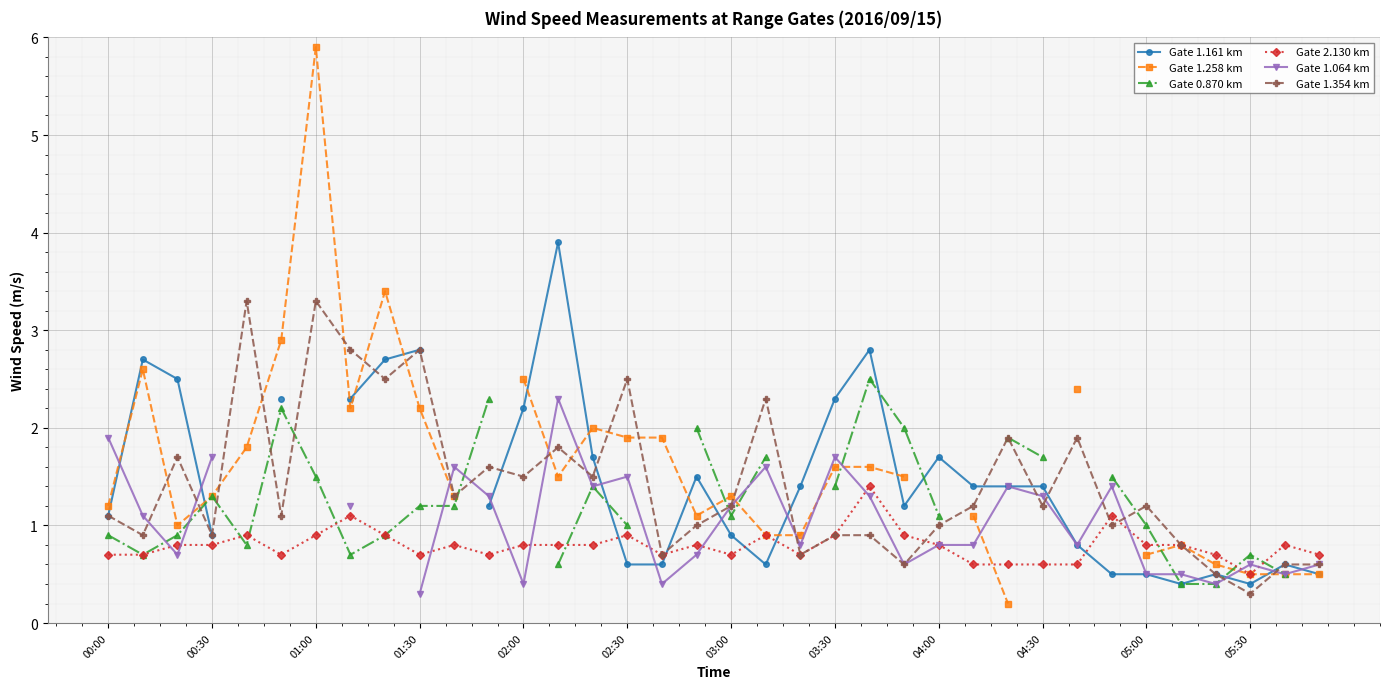

True or false: Gate 2.130 km has more than 1 interior local peaks.

True